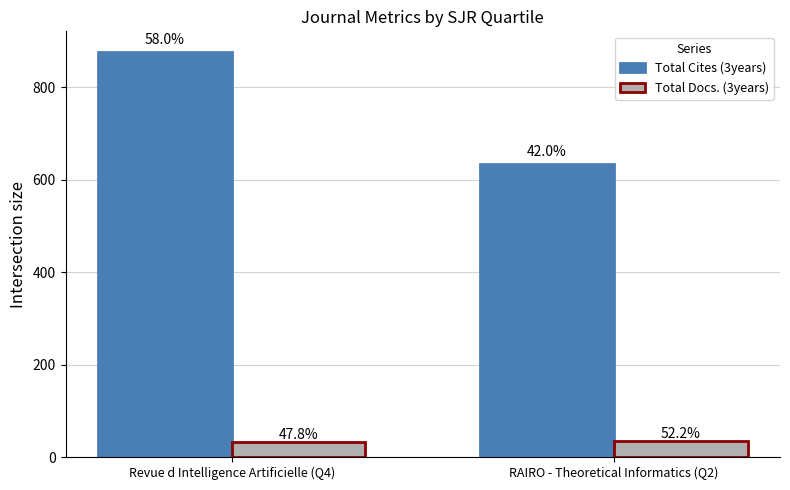

What are all the series names shown in the legend?

Total Cites (3years), Total Docs. (3years)